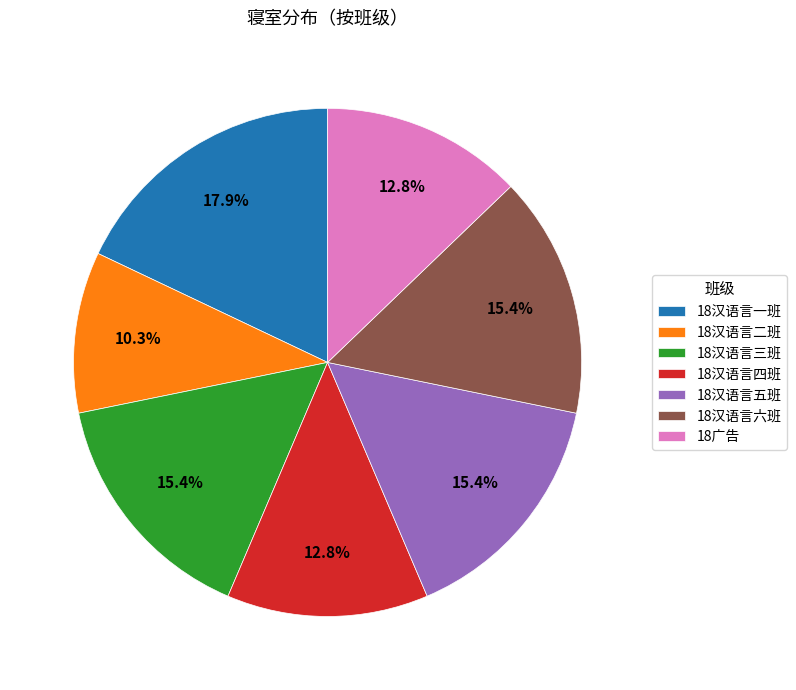

To the nearest percent, what is the average slice percentage?

14%